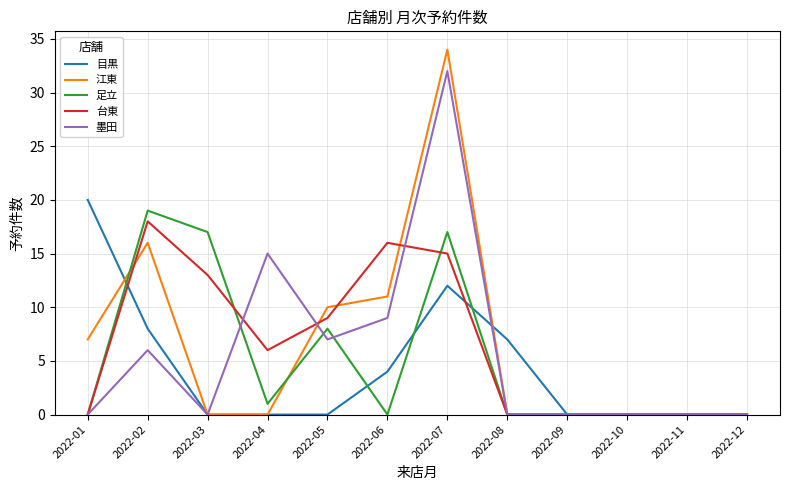

Which series changed the most between 2022-08 and 2022-11?

目黒